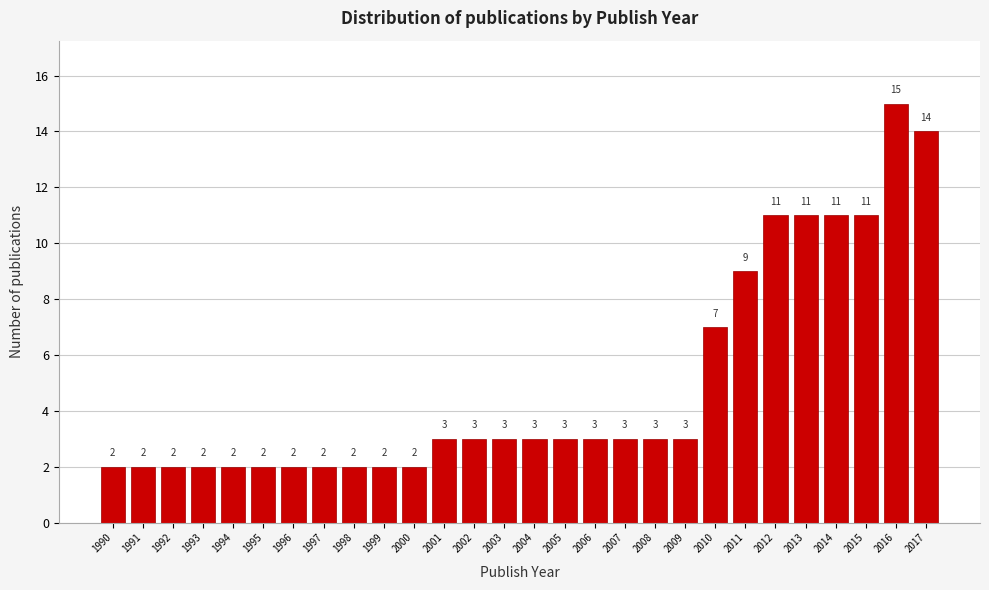

Reading left to right, transcribe all the data shown in this chart.

2	2	2	2	2	2	2	2	2	2	2	3	3	3	3	3	3	3	3	3	7	9	11	11	11	11	15	14